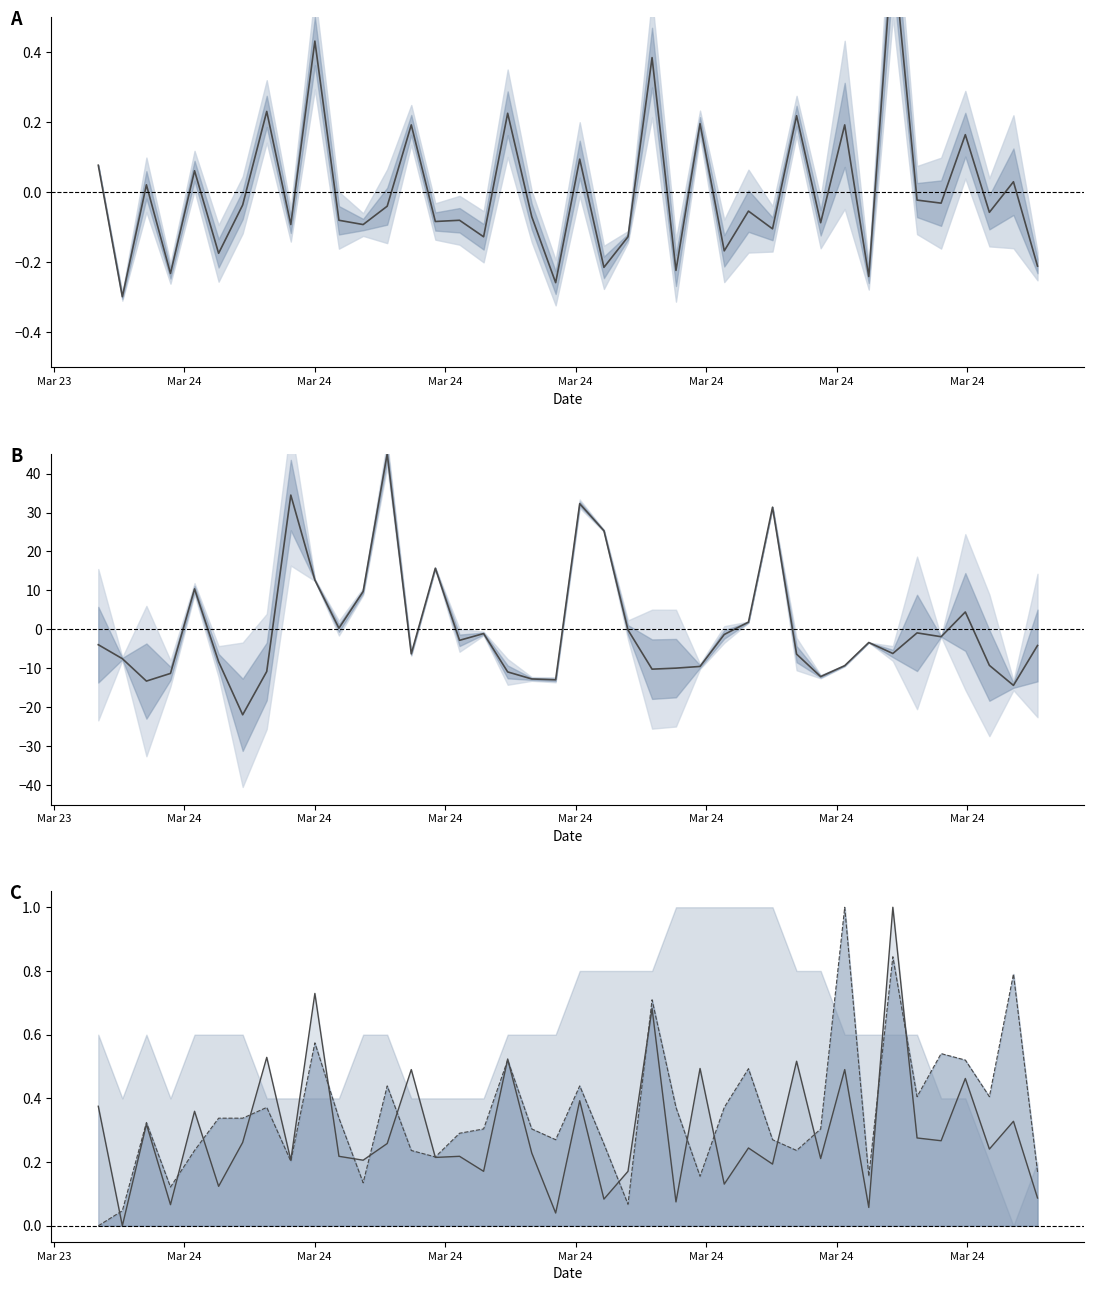

What are all the series names shown in the legend?

SDS_P1, Samples, SDS_P1 line, SDS_P2 line